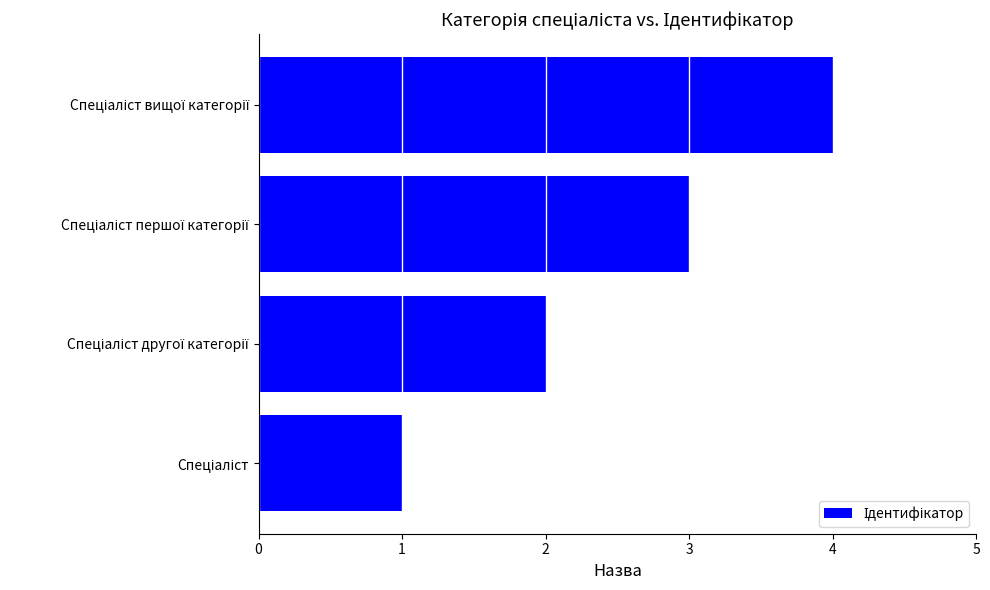

What is the greatest value displayed?

4